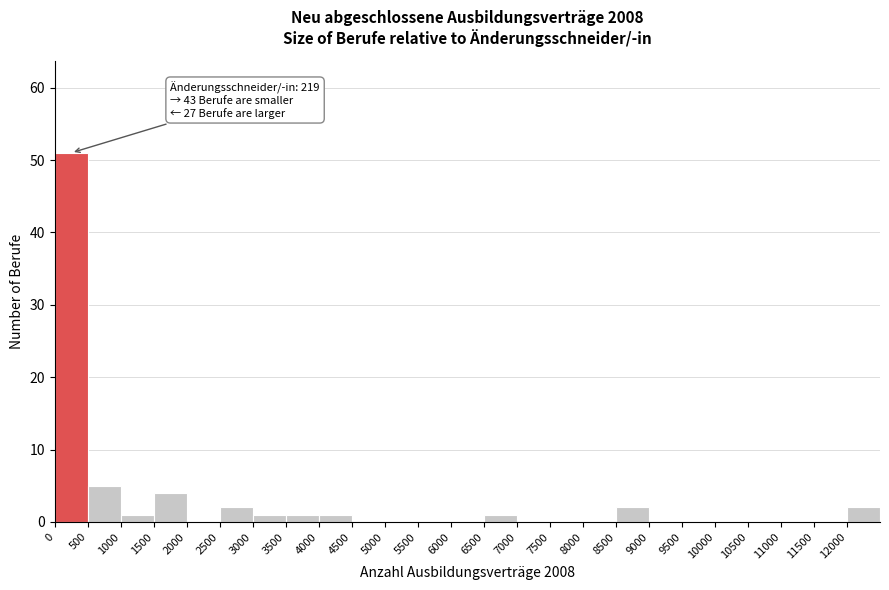

Over which range of the x-axis is the bar tallest?

0 to 500